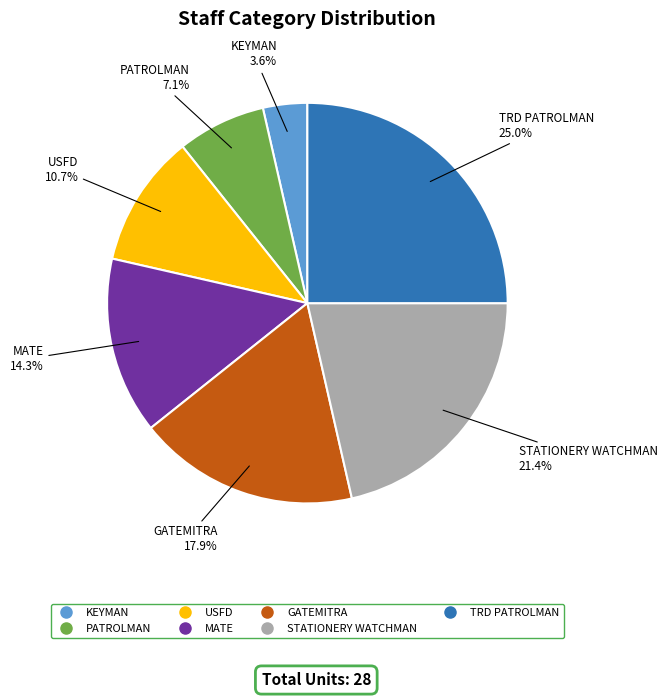

Is it true that TRD PATROLMAN is 25% of the pie?

True